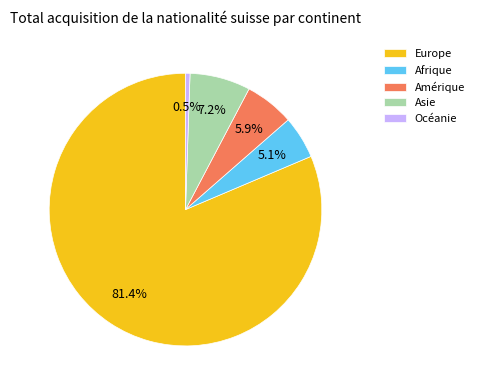

What is the total percentage of Amérique and Océanie?

6.4%